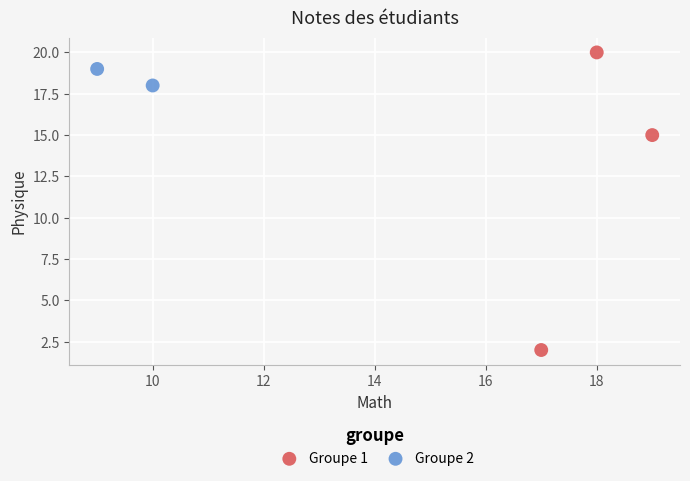

What are all the series names shown in the legend?

Groupe 1, Groupe 2